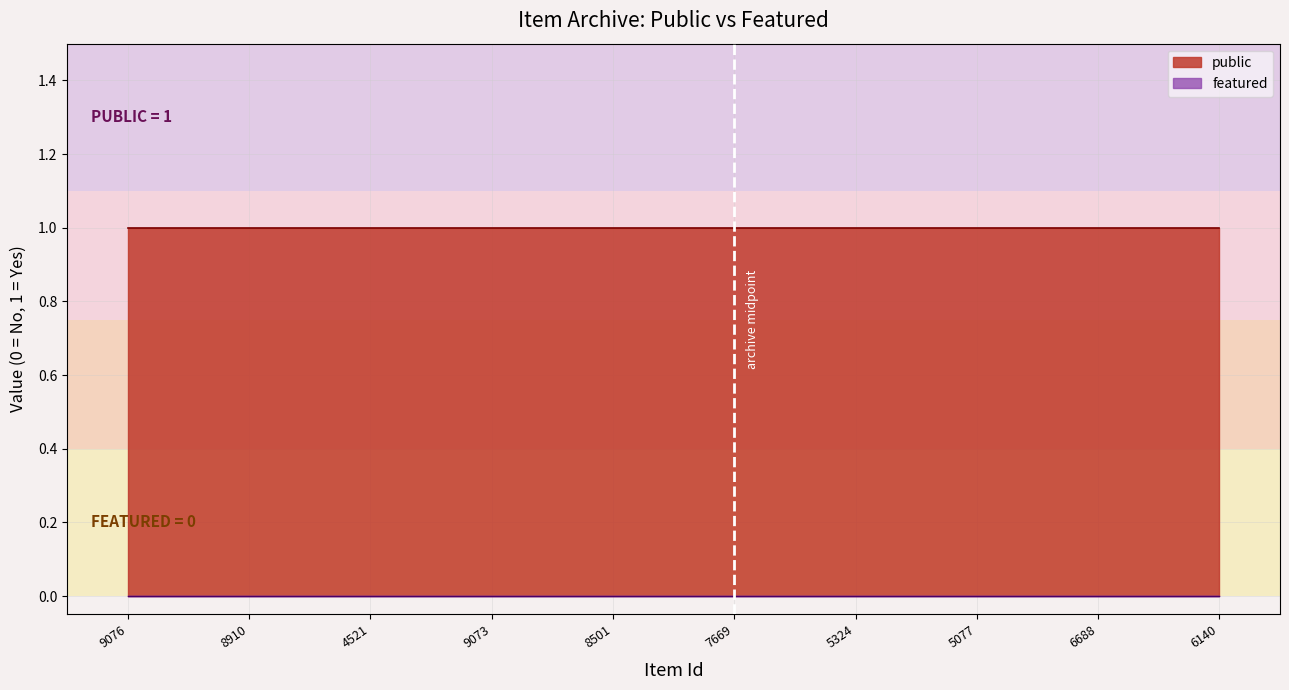

Reading right to left, what are all the values shown in this chart?

public: 1	1	1	1	1	1	1	1	1	1
featured: 0	0	0	0	0	0	0	0	0	0